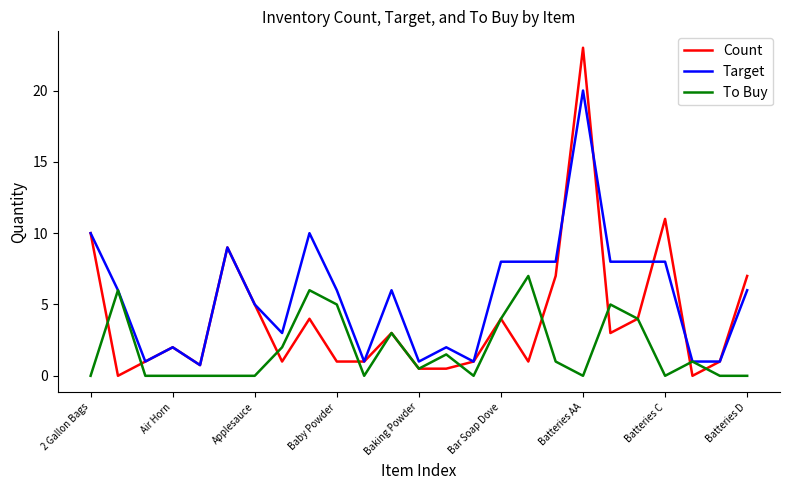

In Count, how many points are higher than both neighbors (excluding endpoints)?

7